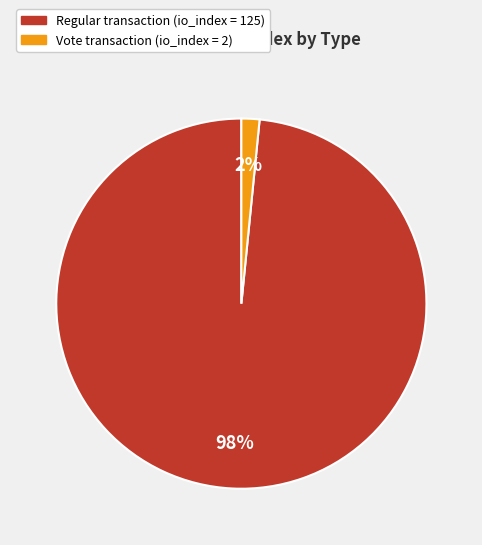

To the nearest percent, what is the average slice percentage?

50%